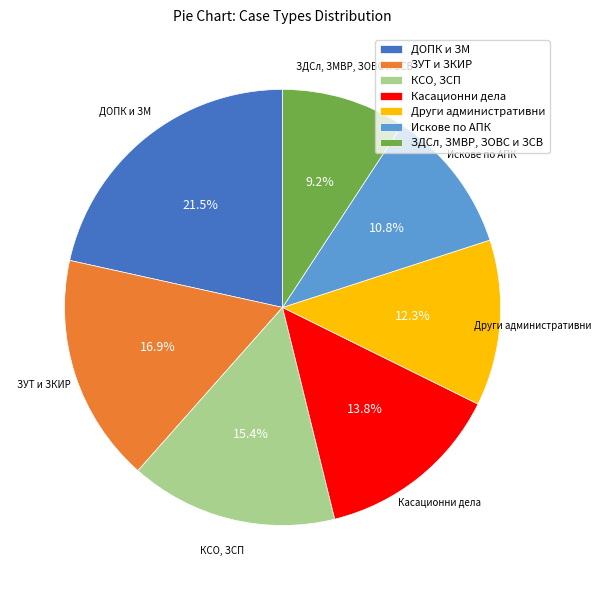

To the nearest percent, what is the difference between the largest and smallest slice percentages?

12%